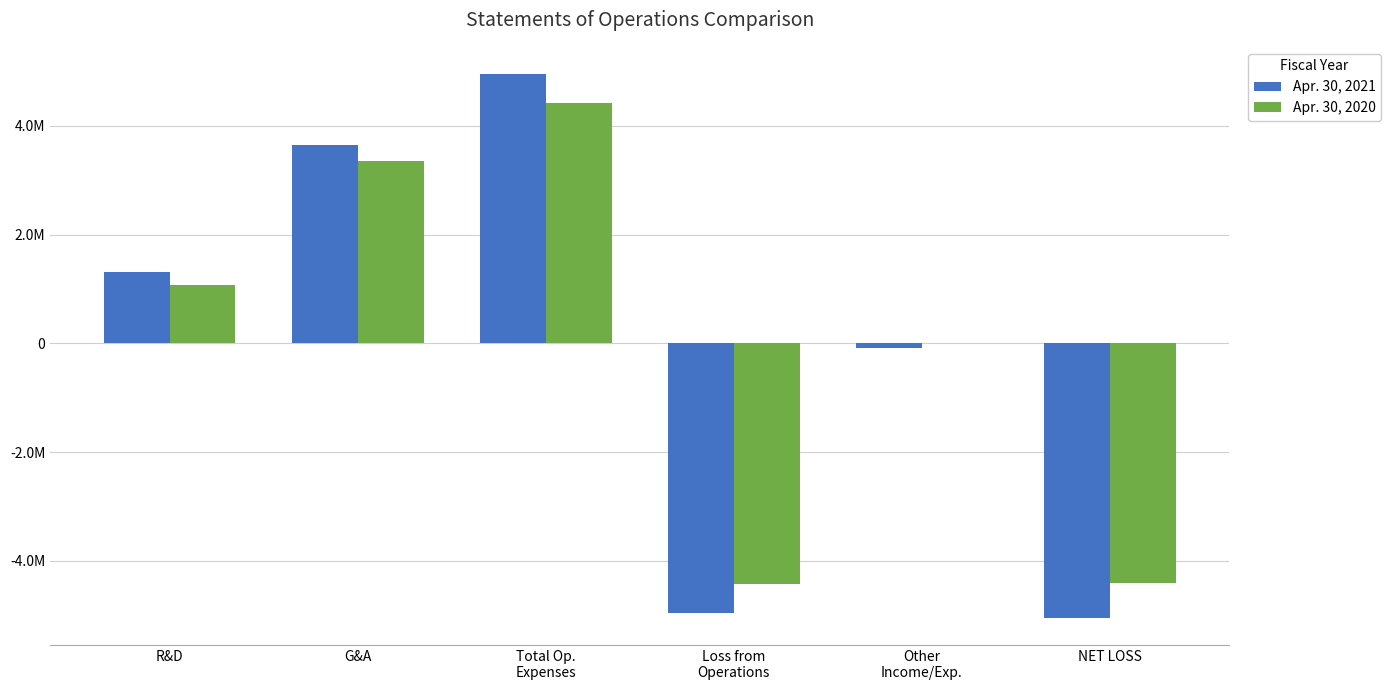

At which category does the chart reach its peak across all series?

Total Op.
Expenses